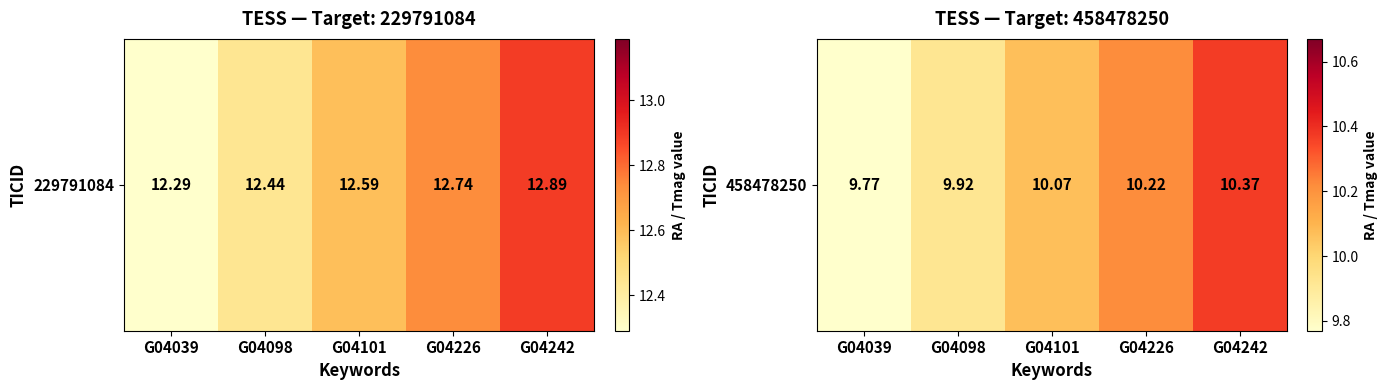

What is the minimum value shown in the chart?

9.8